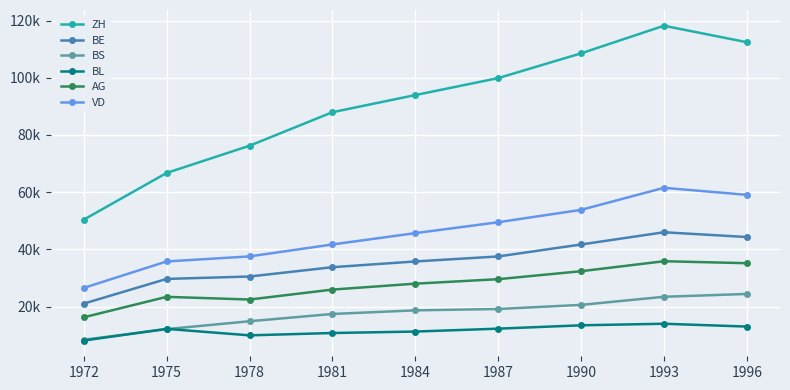

What is the lowest value of the VD series?

26528